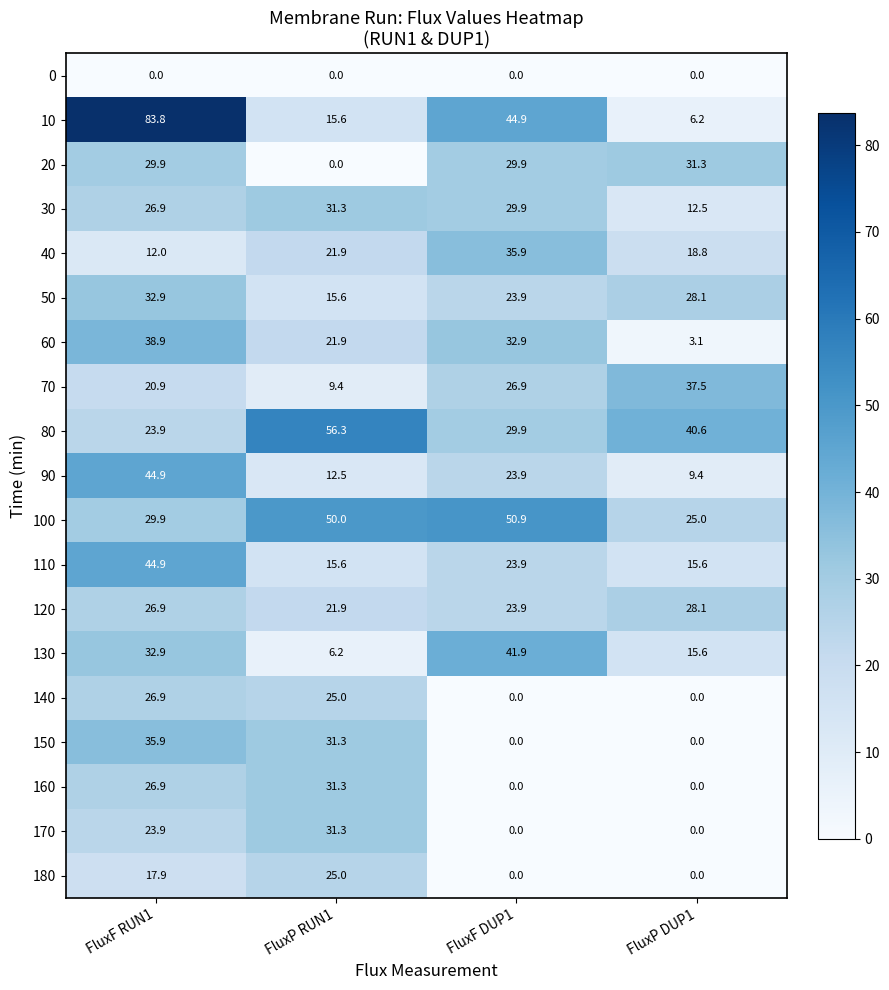

What is the total value across all series at FluxF DUP1?

418.7